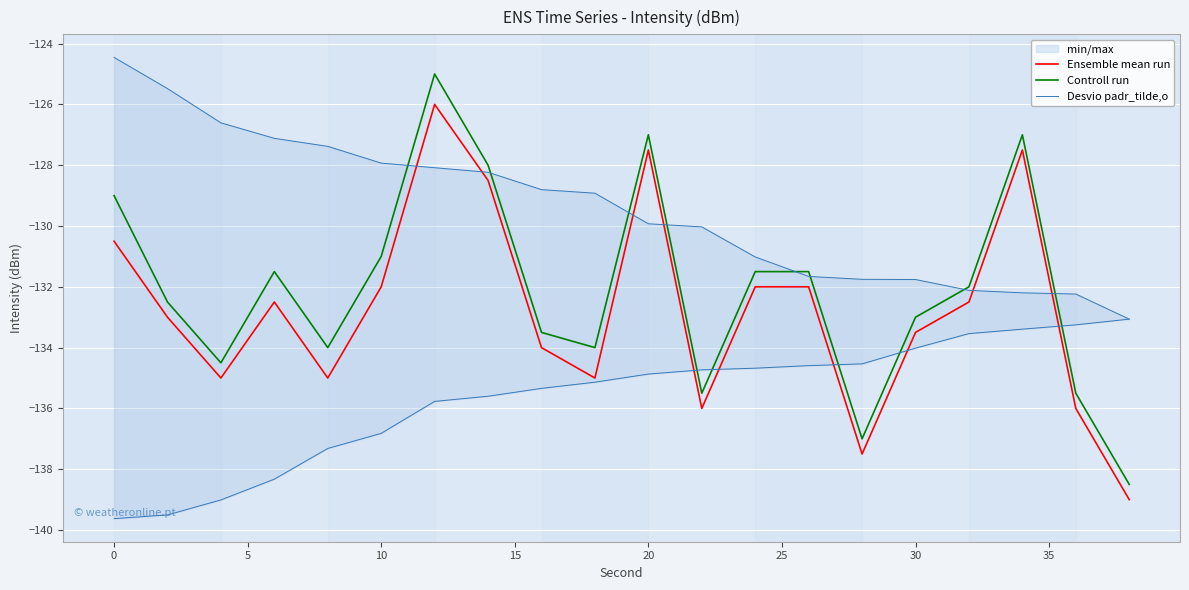

What is the highest value of the Ensemble mean run series?

-126.0